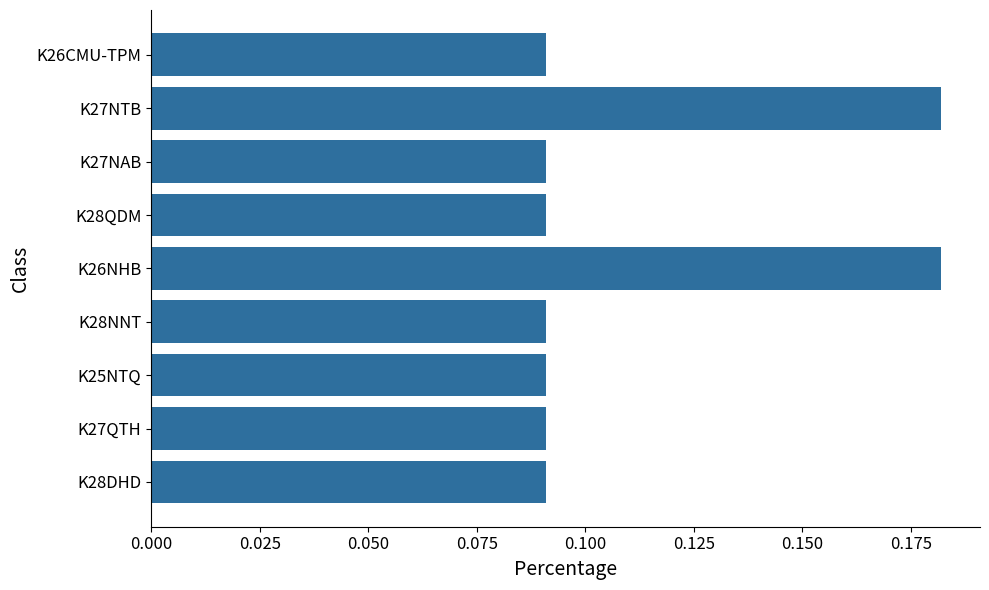

Which has a higher value, K26NHB or K25NTQ?

K26NHB